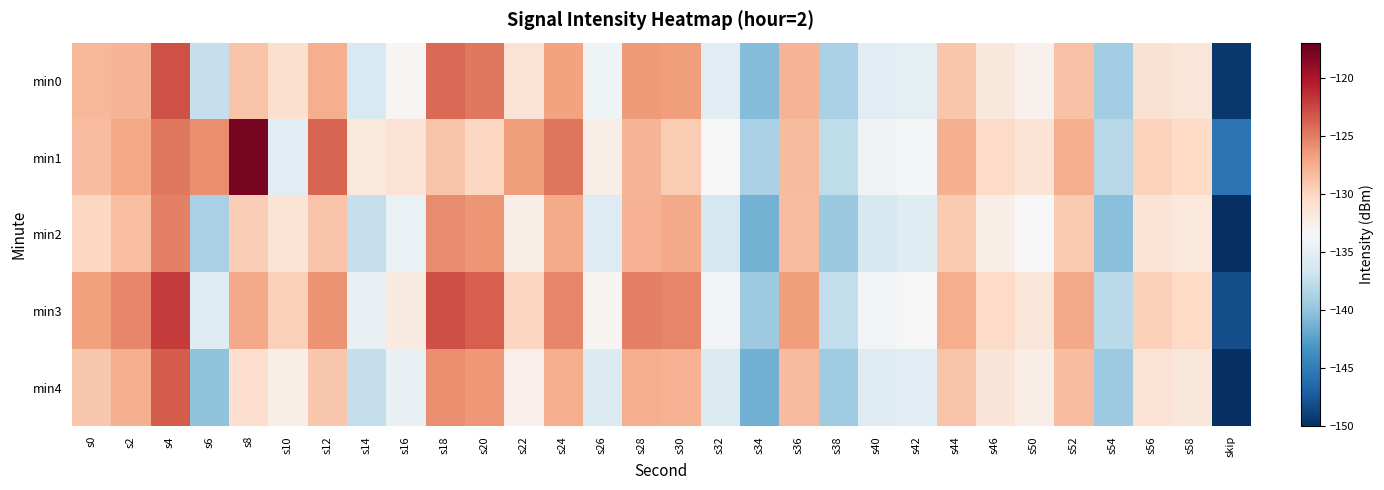

Which series has the largest range (max minus min)?

min1